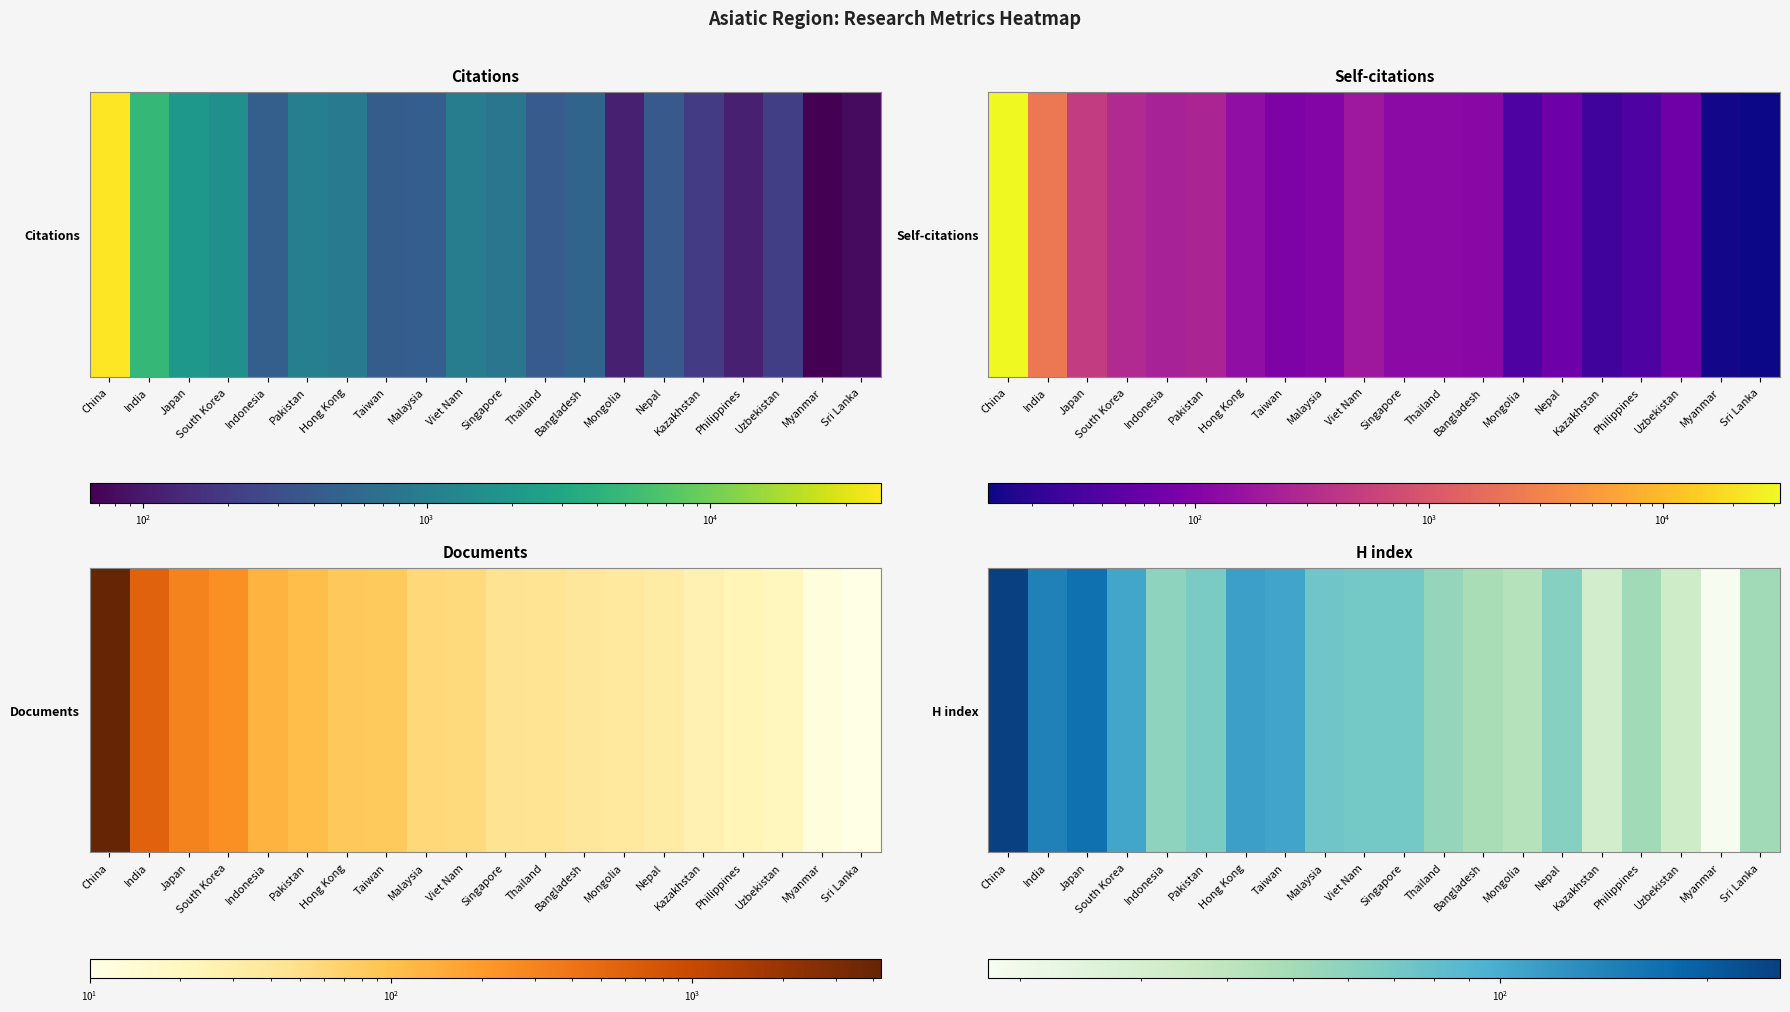

What is the sum of the values at Taiwan and Philippines?

157